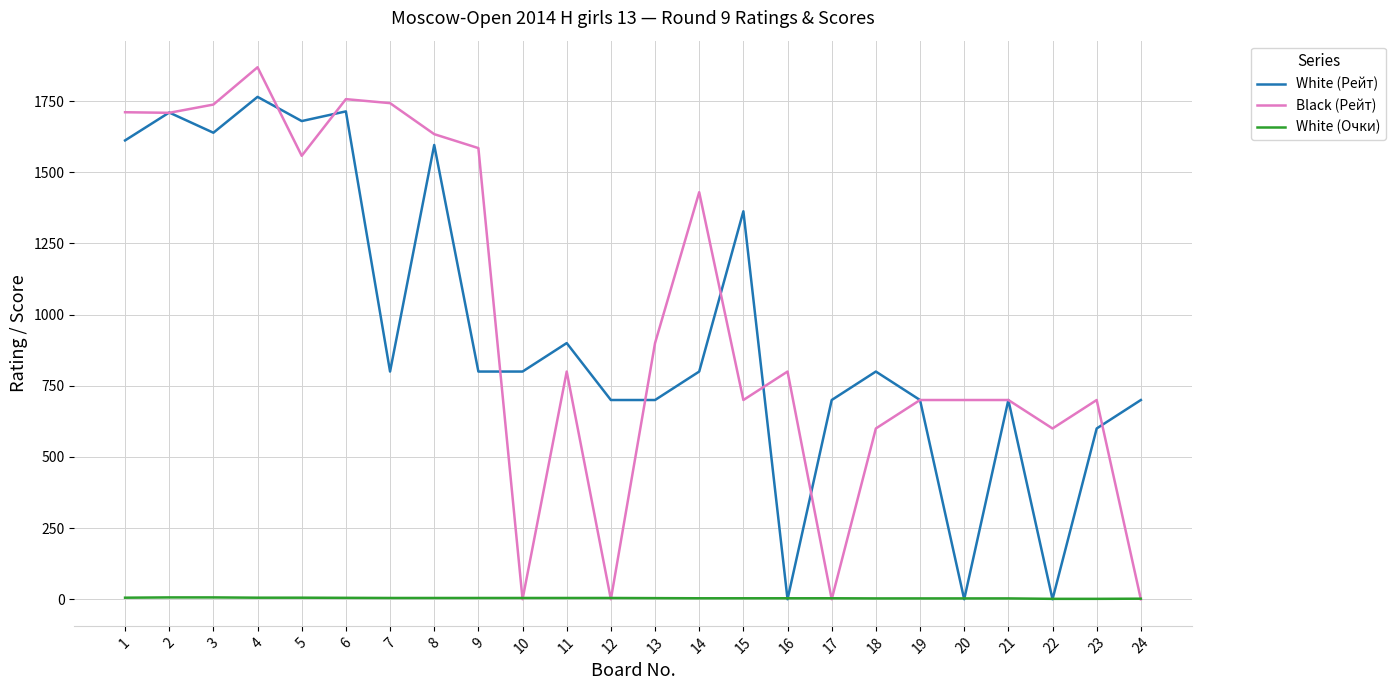

What is the difference between the highest and lowest values at 18?

797.0